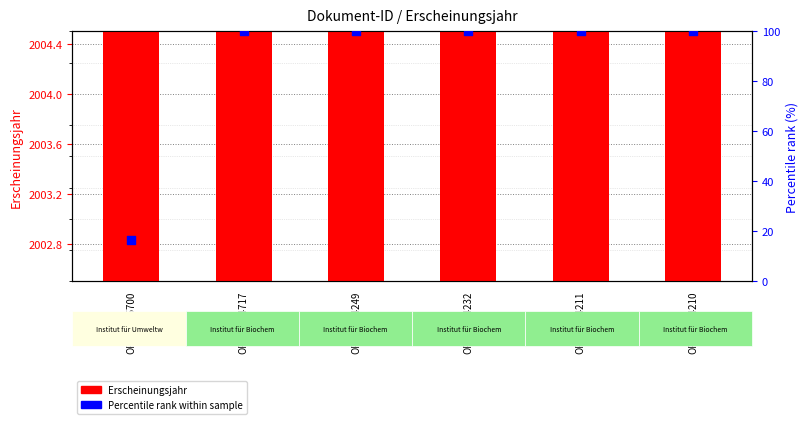

What are all the series names shown in the legend?

Erscheinungsjahr, Percentile rank